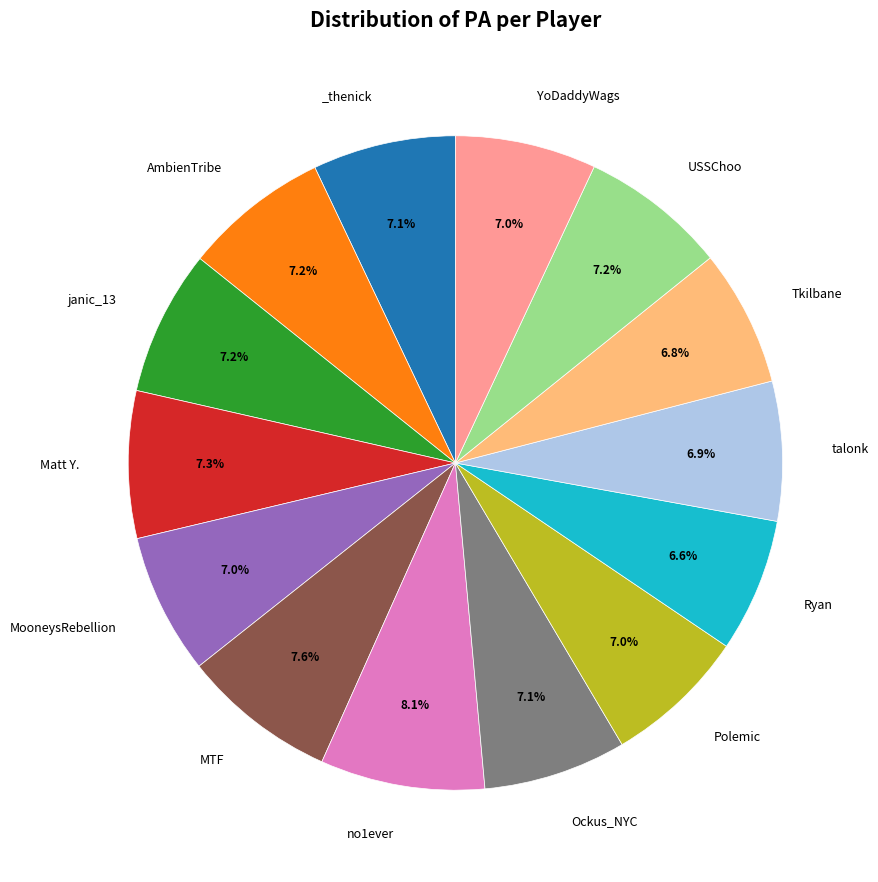

Is there any slice that represents more than half of the pie?

No